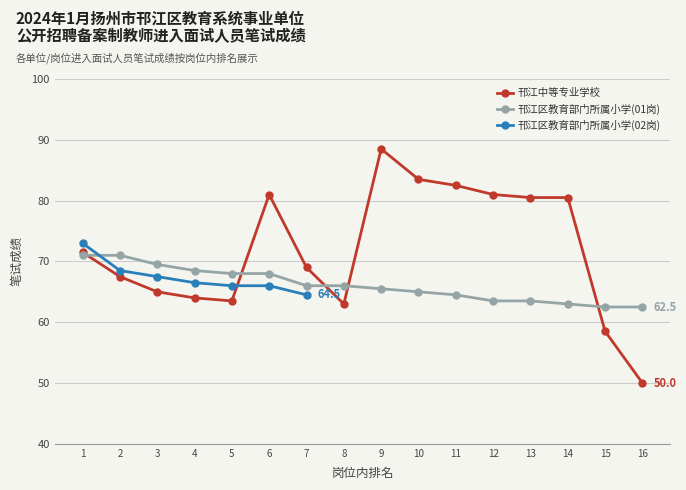

Is the value of 邗江中等专业学校 at 5 greater than the value of 邗江区教育部门所属小学(01岗) at 7?

No